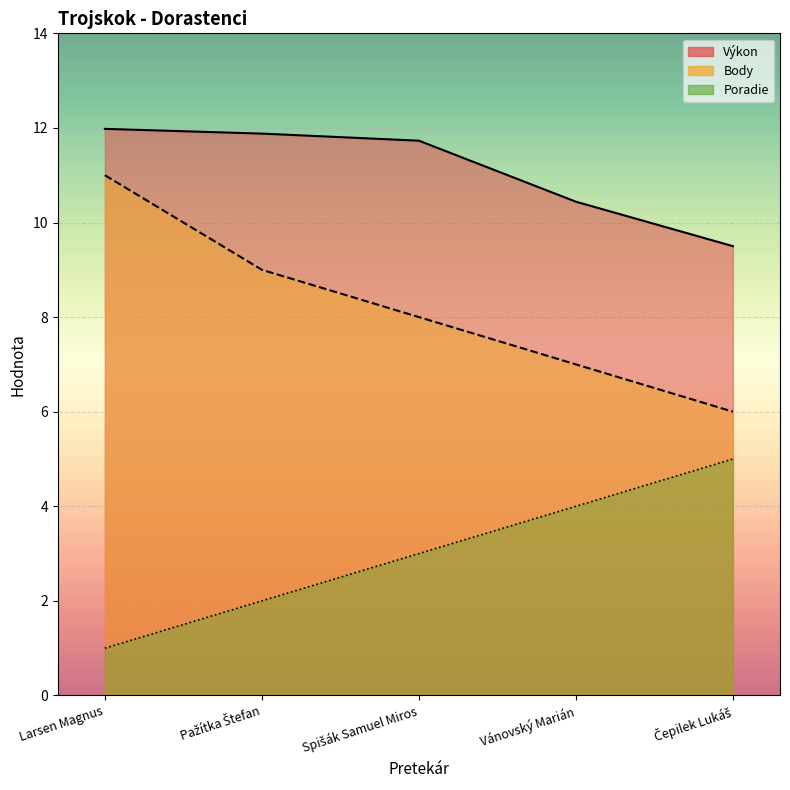

What position from the right is Vánovský Marián?

2